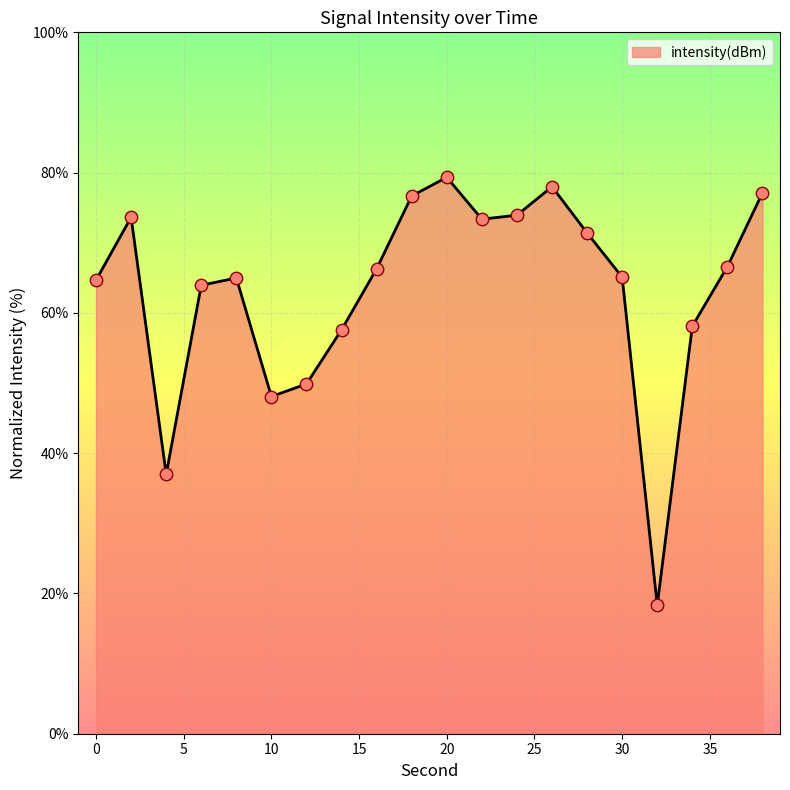

What is the difference between the maximum and minimum values?

61.0